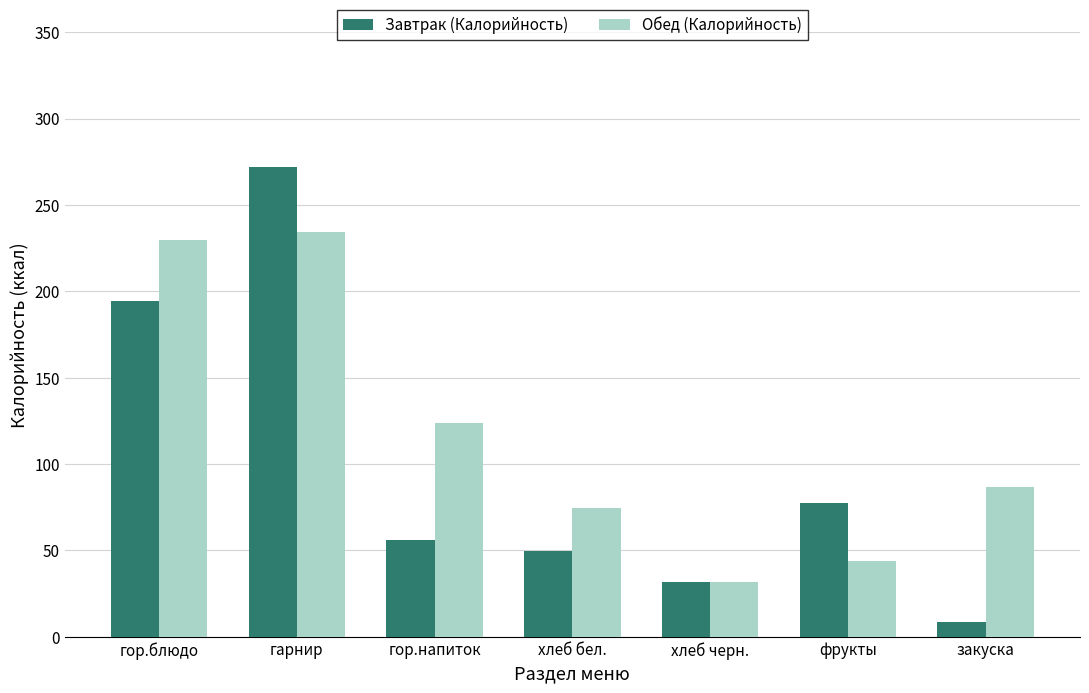

How many series are shown in this chart?

2